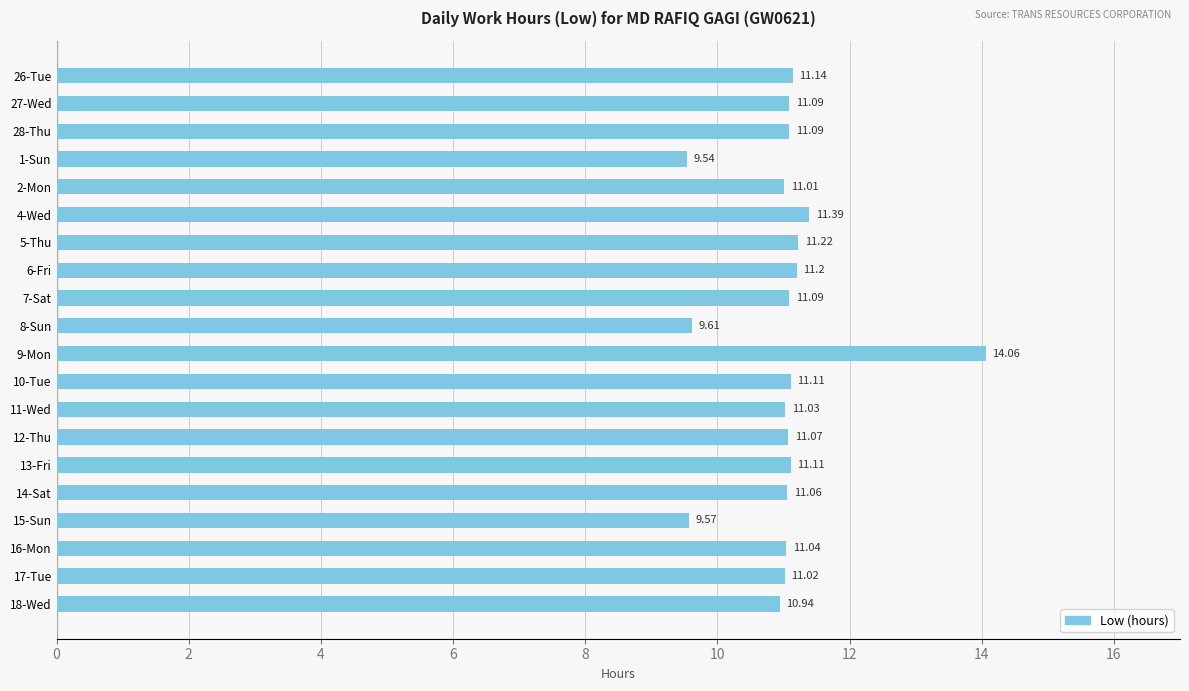

Are the bars horizontal?

Yes